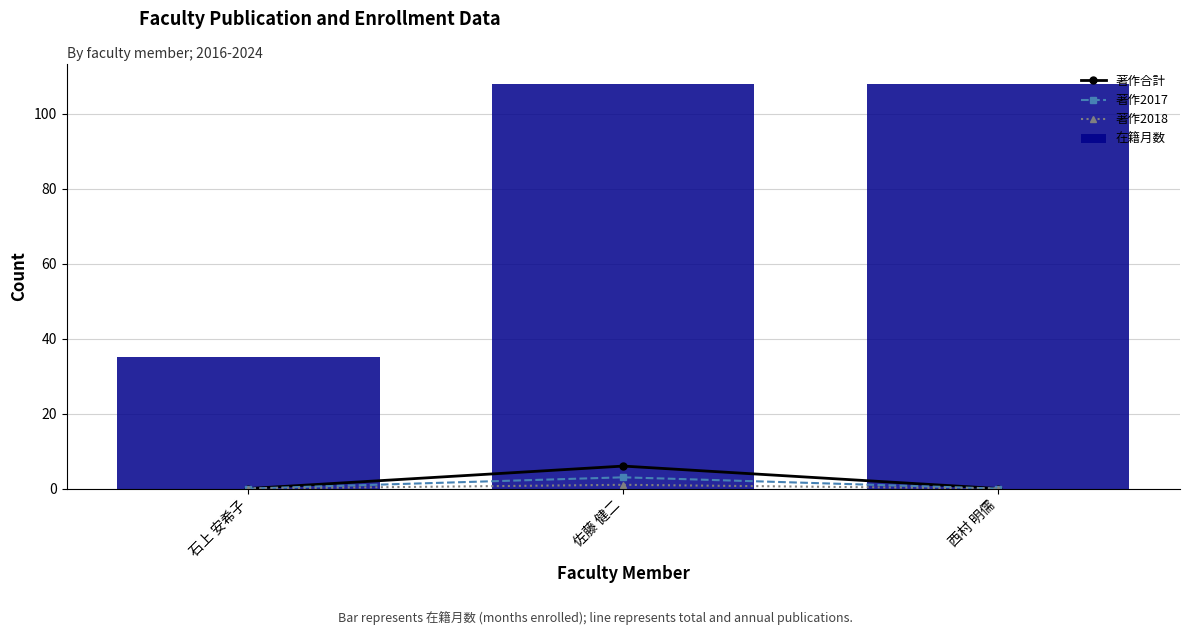

At 佐藤 健二, list the series in order from smallest to largest.

著作2018, 著作2017, 著作合計, 在籍月数